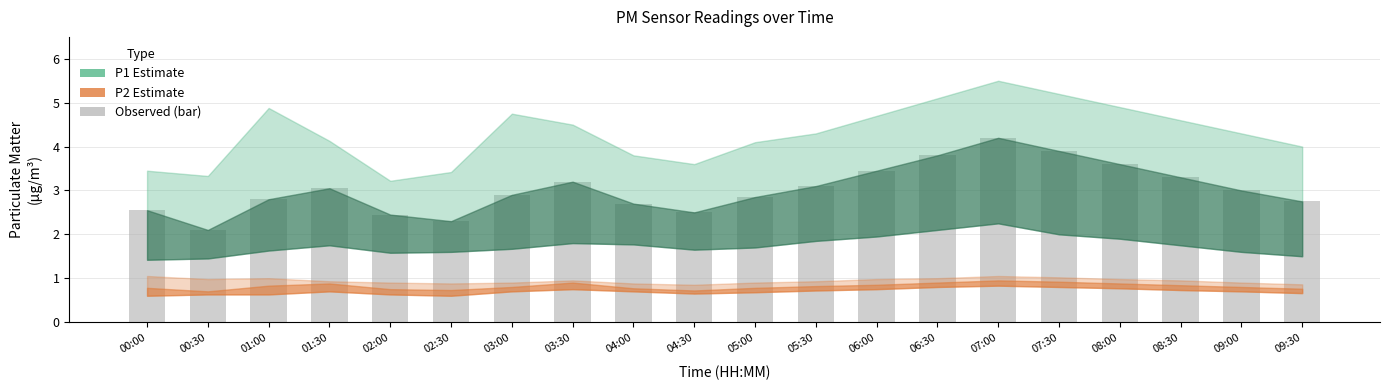

What is the label of the 5th bar from the right?

07:30